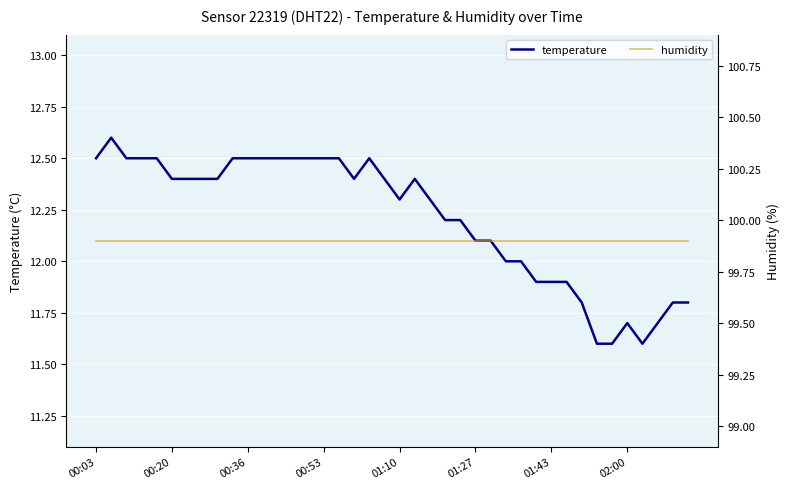

What is the total value across all series at 01:10?

112.2